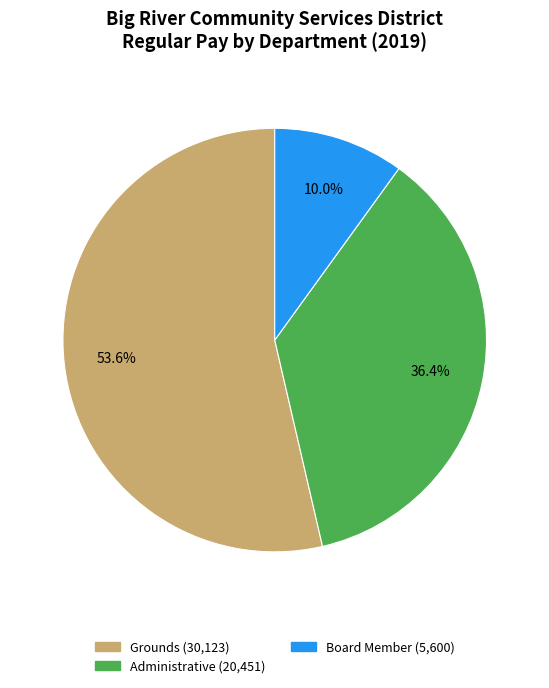

Is there any slice that represents more than half of the pie?

Yes